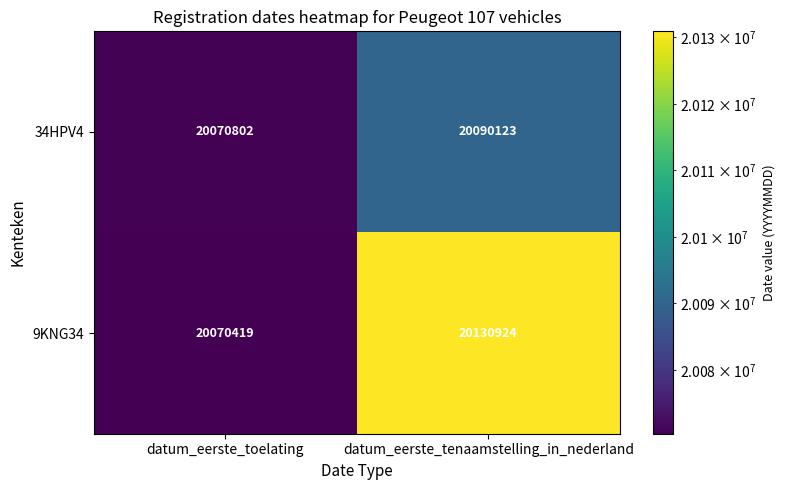

Reading right to left, transcribe all the data shown in this chart.

34HPV4: datum_eerste_tenaamstelling_in_nederland=20090123	datum_eerste_toelating=20070802
9KNG34: datum_eerste_tenaamstelling_in_nederland=20130924	datum_eerste_toelating=20070419